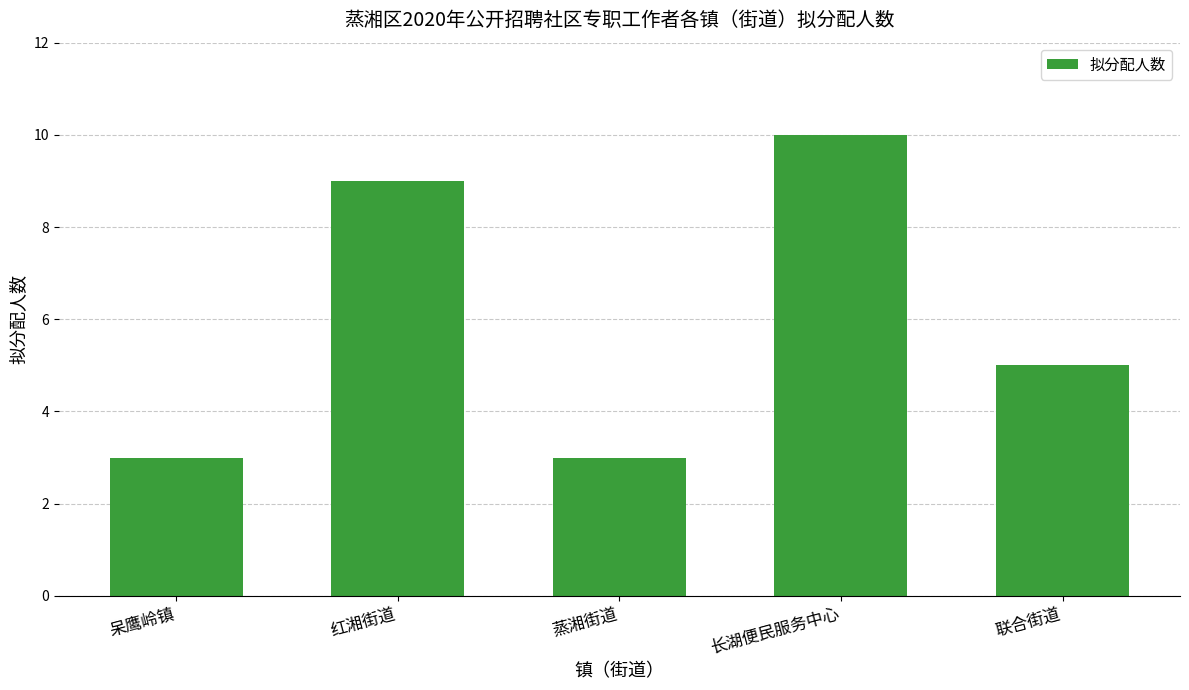

The value at 呆鹰岭镇 is 1. True or false?

False